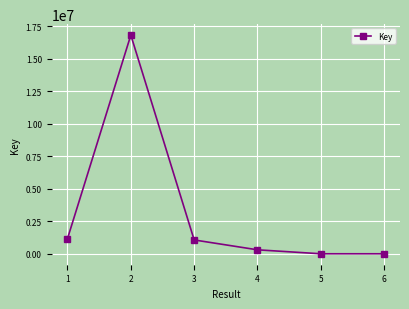

True or false: the data shows 16820853 at 2.

True